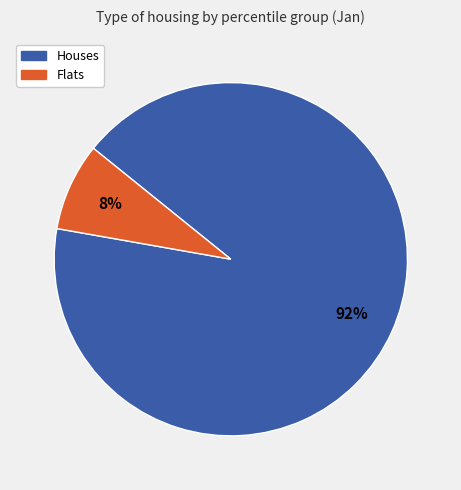

Is there a majority slice in this chart?

Yes